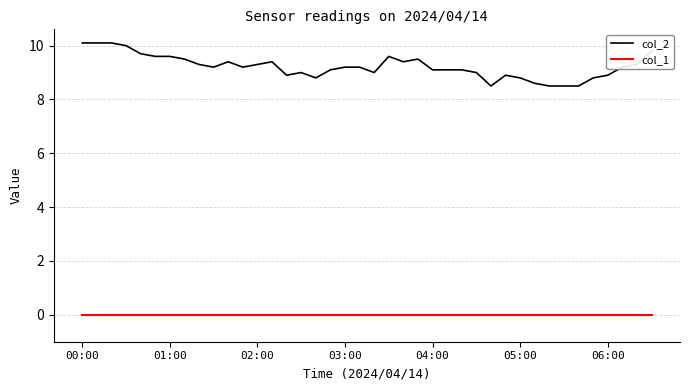

True or false: col_2 and col_1 cross at least once.

False